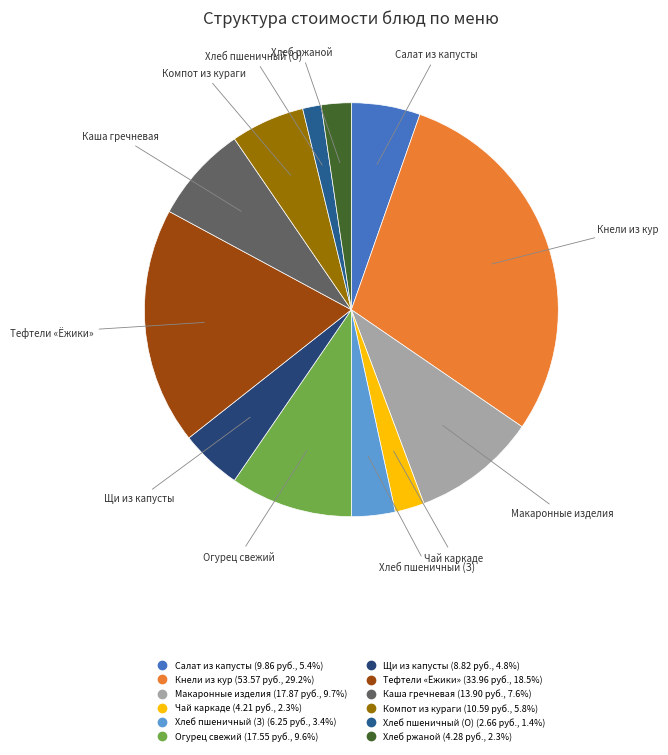

Count the number of slices in the pie.

12